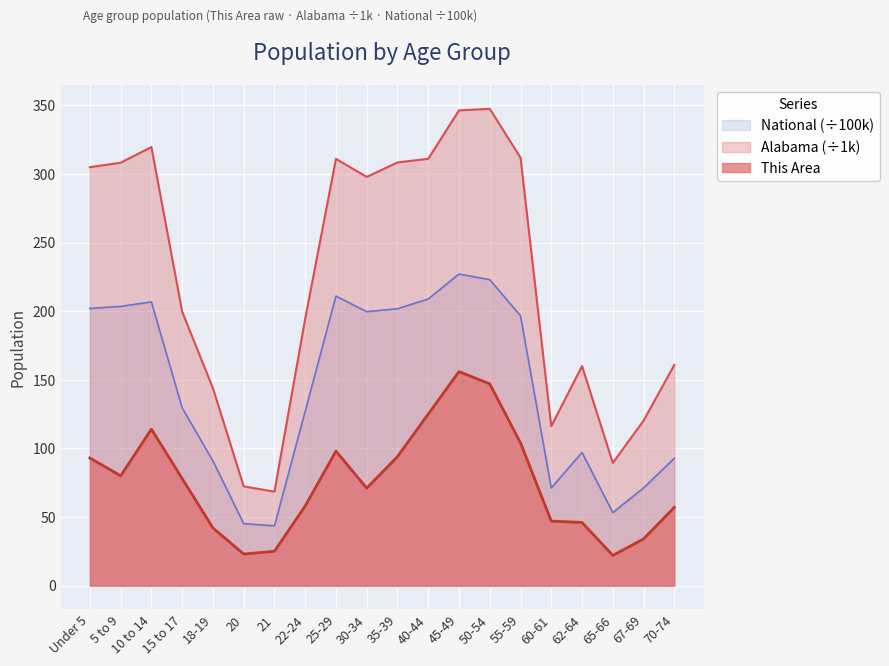

True or false: This Area and National intersect in this chart.

False